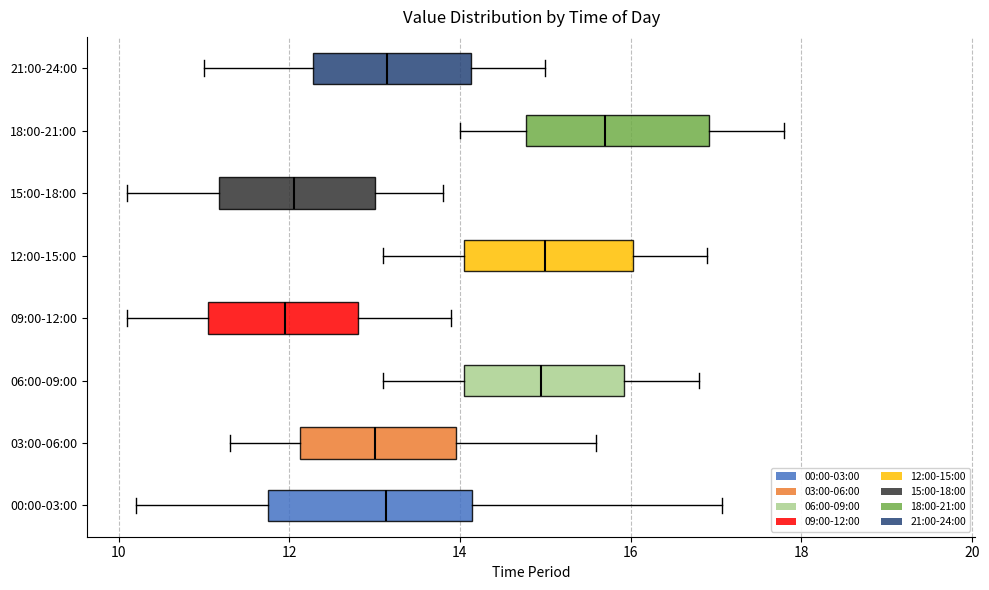

Which box is the widest, from its left edge to its right edge?

00:00-03:00